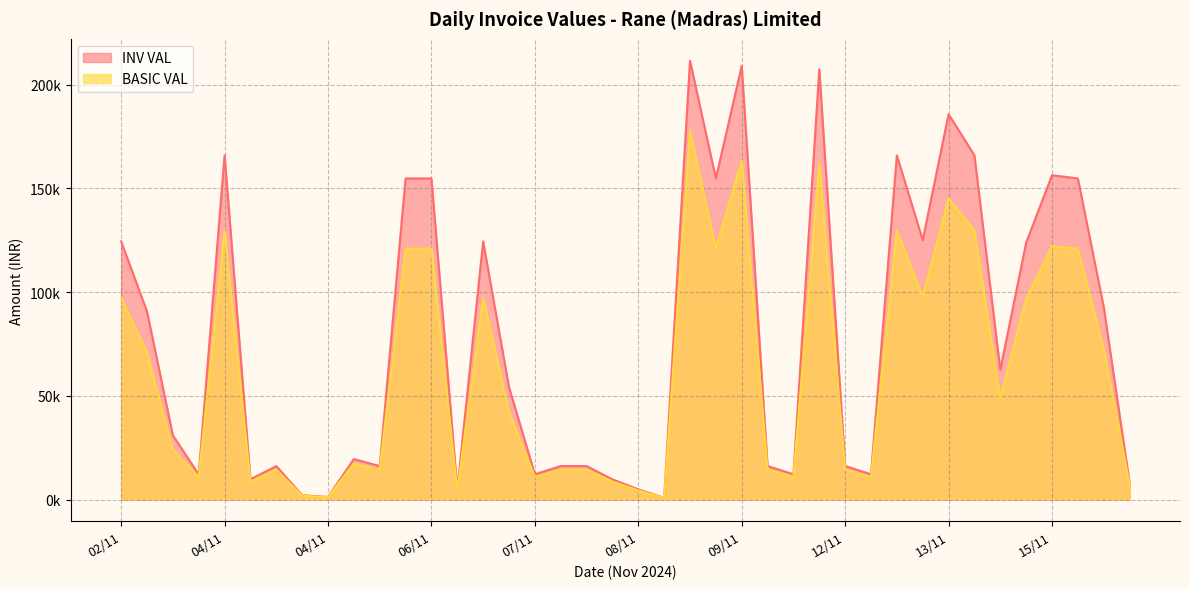

At which category is the sum across all series the highest?

09/11